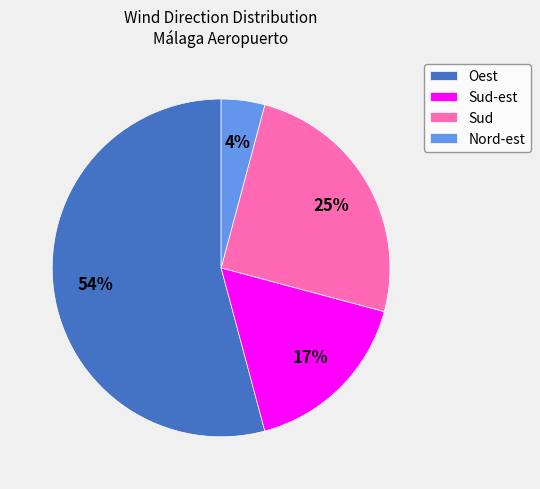

To the nearest percent, what portion does Oest represent?

54%